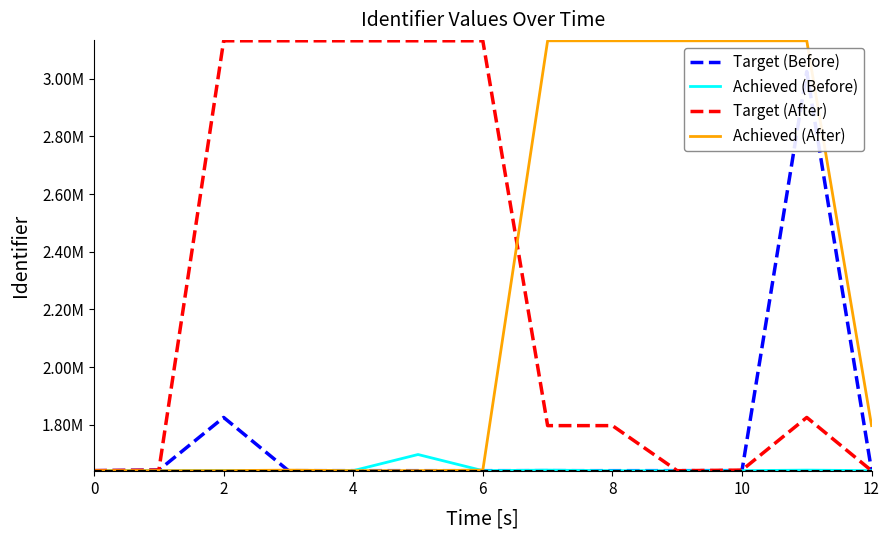

How many interior local peaks does the Target (Before) series have?

4